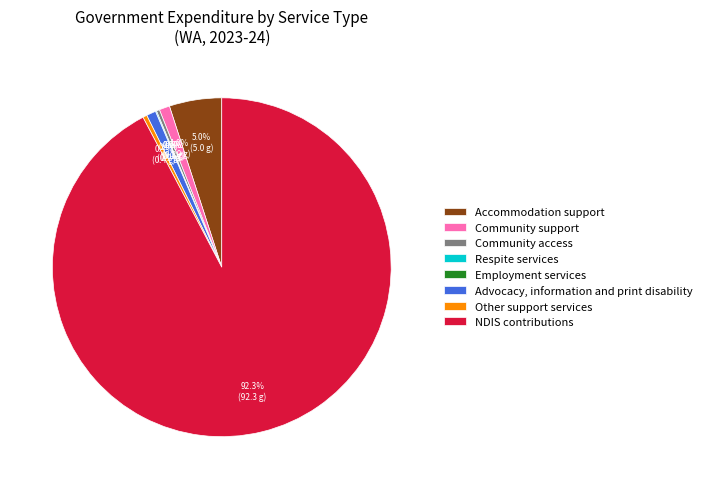

Rank the categories by value from highest to lowest.

NDIS contributions, Accommodation support, Community support, Advocacy, information and print disability, Other support services, Community access, Respite services, Employment services